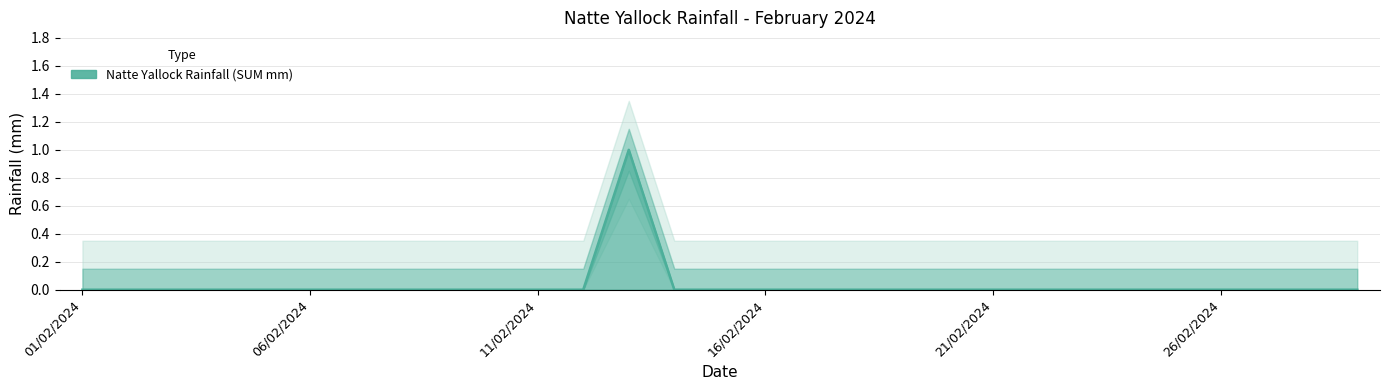

True or false: the data has more than 1 interior local peaks.

False